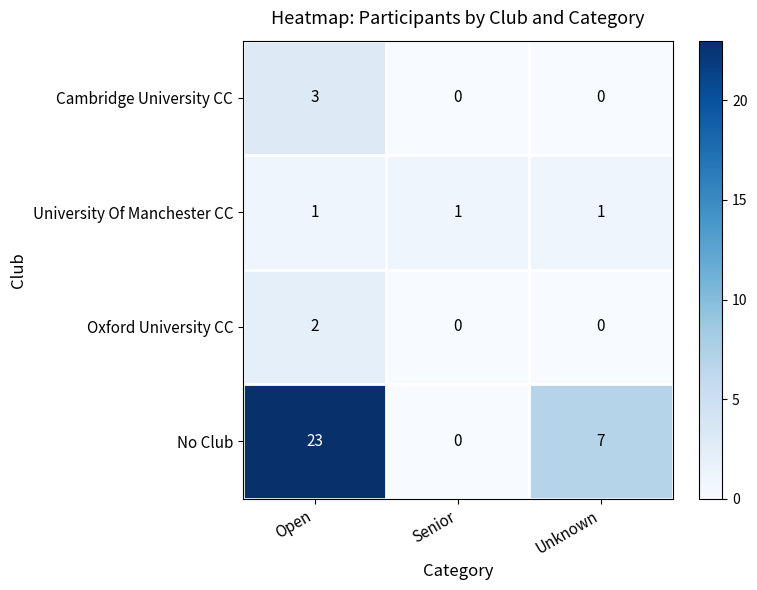

What is the difference between the No Club values at Senior and Unknown?

7